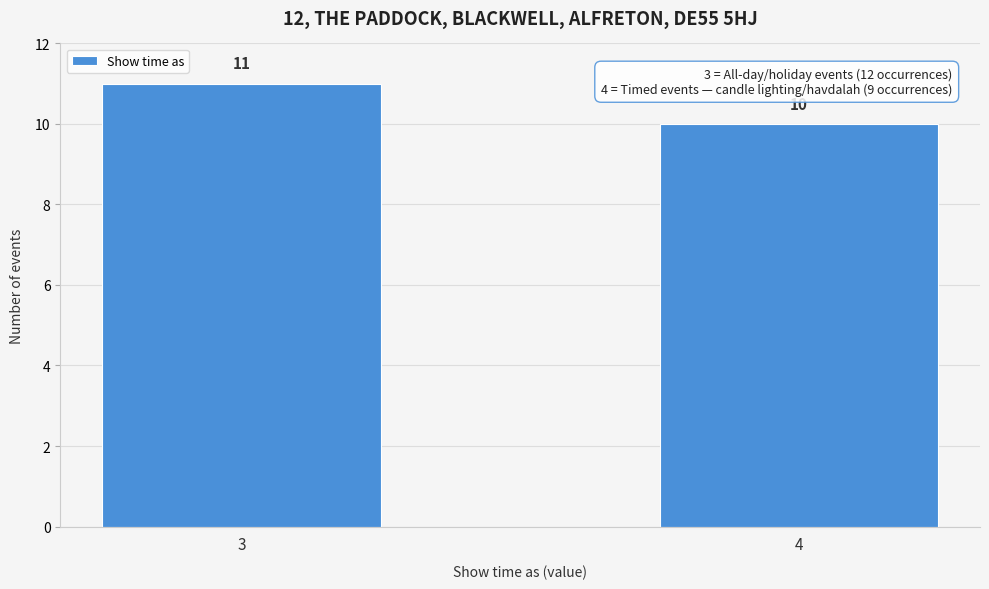

Reading right to left, transcribe all the data shown in this chart.

10	11